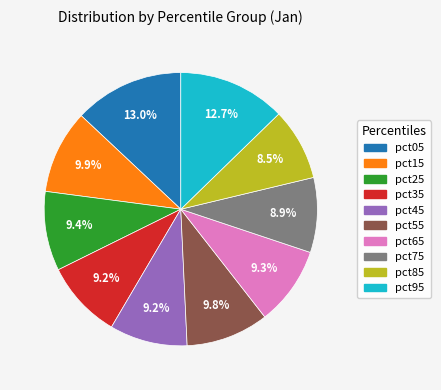

The pct45 slice represents 9% of the pie. True or false?

True